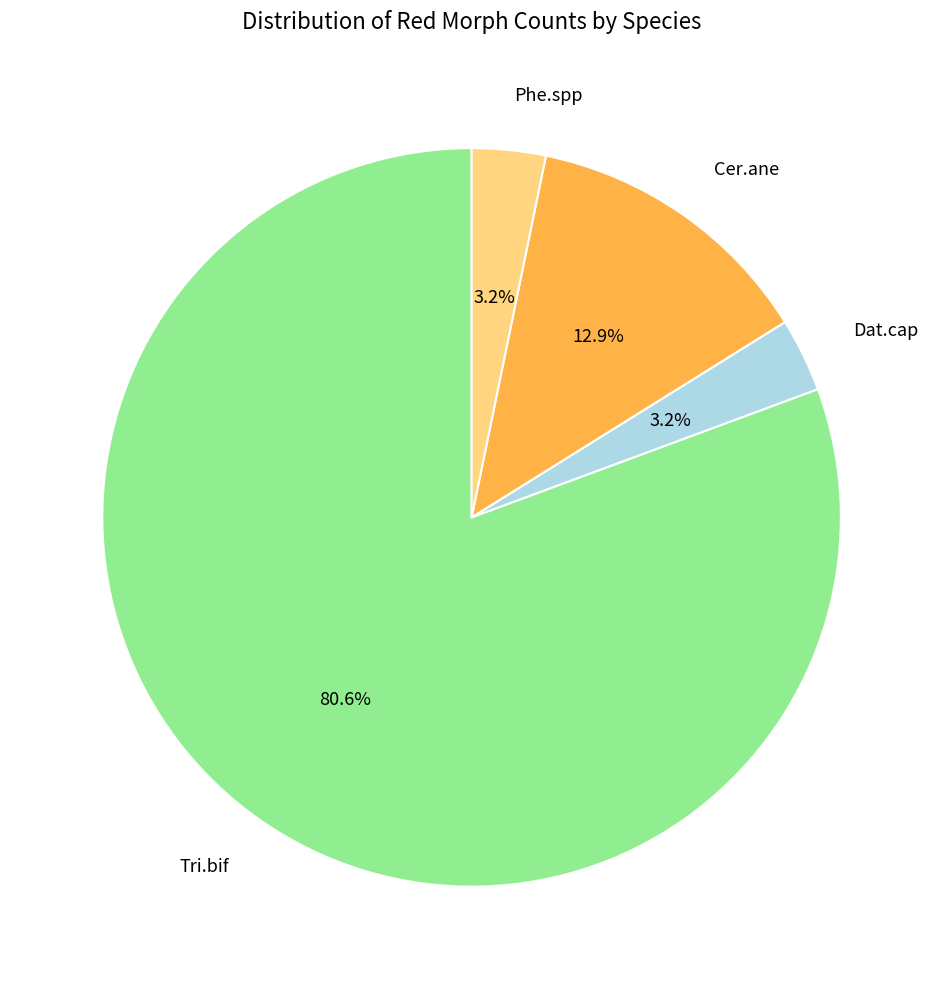

What portion of the pie excludes Cer.ane?

87.1%